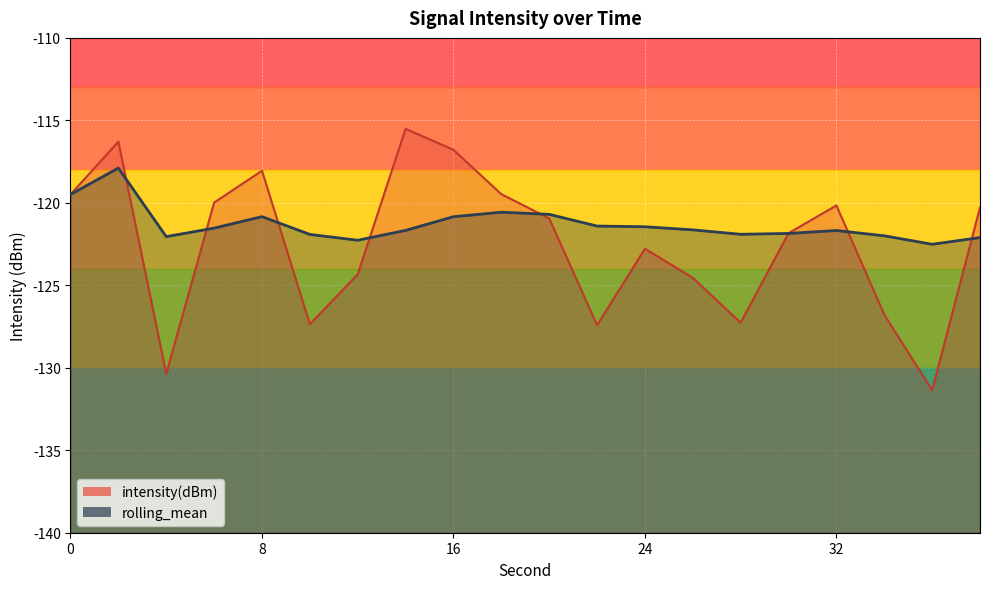

In rolling_mean, how many points are lower than both neighbors (excluding endpoints)?

4